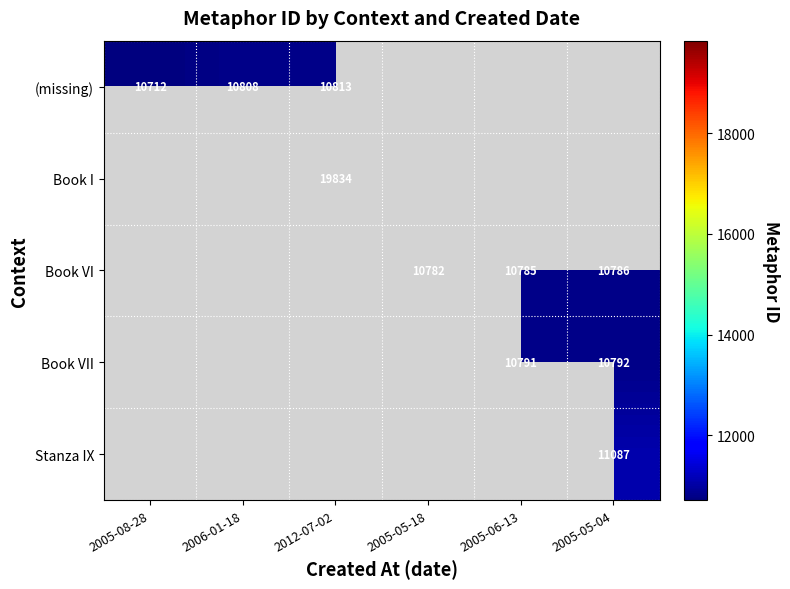

Is the value of Book VI at 2005-05-04 greater than the value of (missing) at 2006-01-18?

No